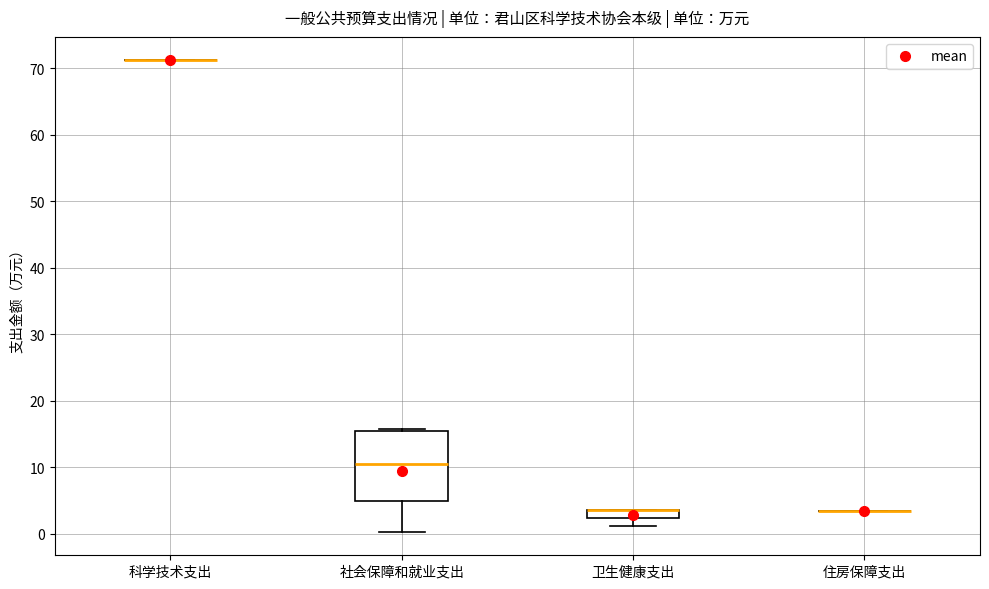

Comparing the boxes themselves (not the whiskers), which one is the tallest?

社会保障和就业支出